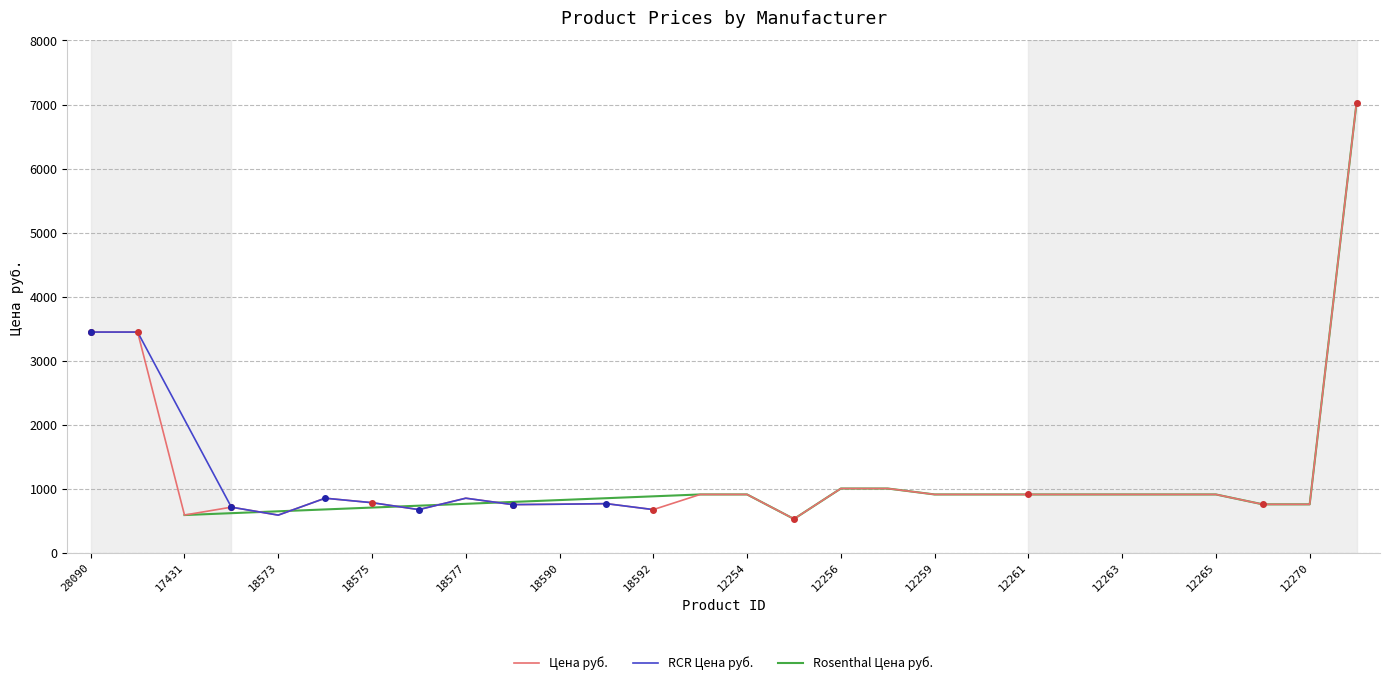

What is the lowest value of the Цена руб. series?

529.0